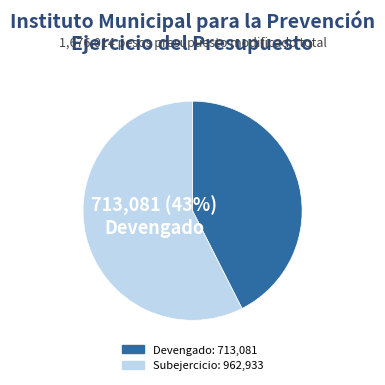

How many segments does this pie chart have?

2